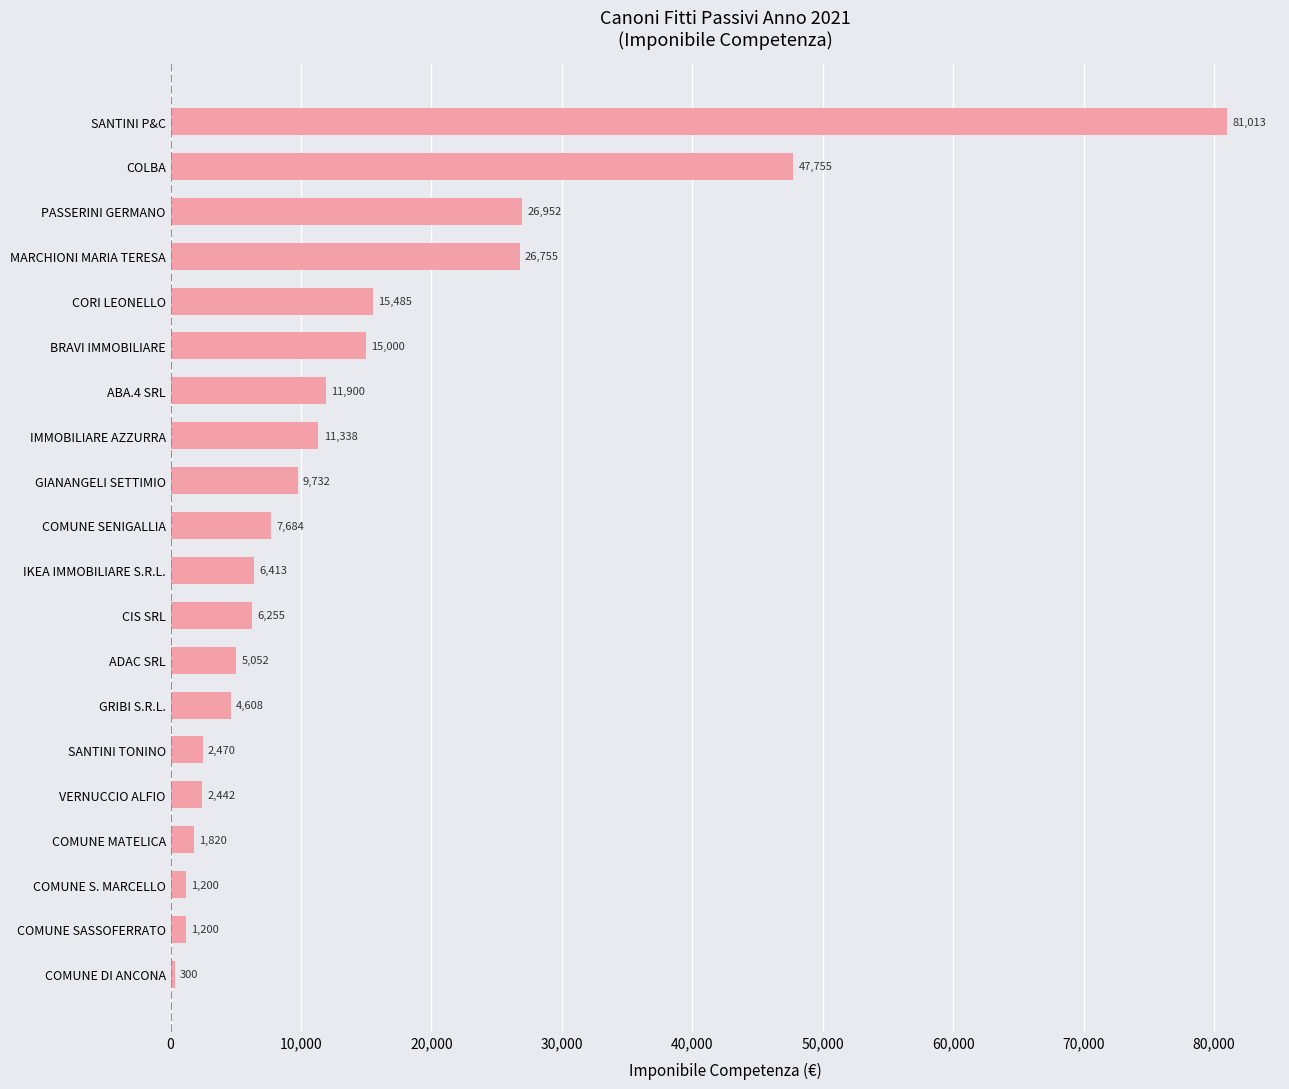

What is the difference between the maximum and minimum values?

80712.6